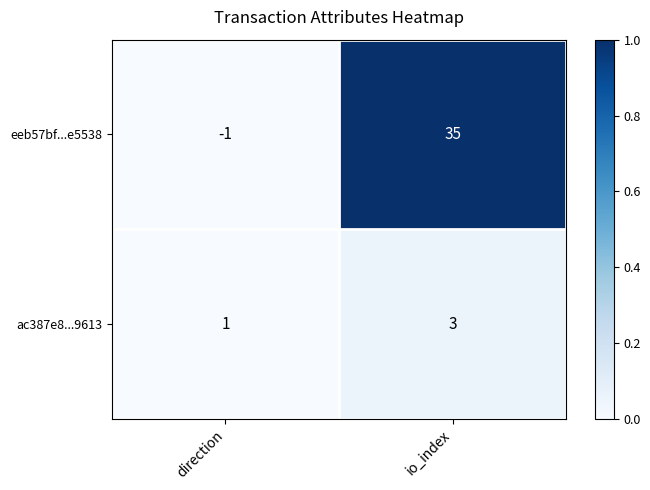

List the series in order of their peak value, highest first.

eeb57bf...e5538, ac387e8...9613